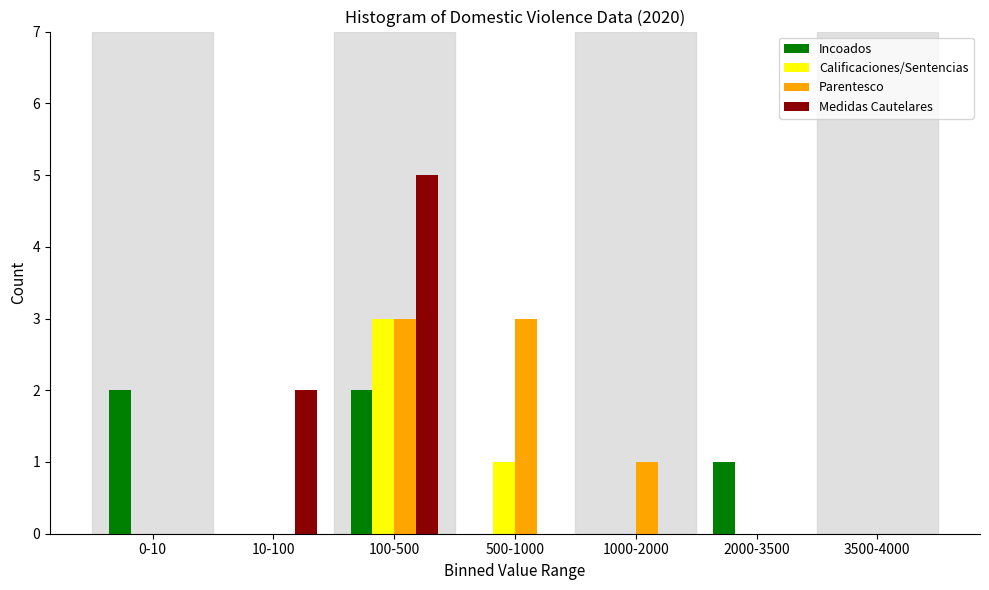

Reading right to left, what are all the values shown in this chart?

Incoados: 3500-4000=0	2000-3500=1	1000-2000=0	500-1000=0	100-500=2	10-100=0	0-10=2
Calificaciones/Sentencias: 3500-4000=0	2000-3500=0	1000-2000=0	500-1000=1	100-500=3	10-100=0	0-10=0
Parentesco: 3500-4000=0	2000-3500=0	1000-2000=1	500-1000=3	100-500=3	10-100=0	0-10=0
Medidas Cautelares: 3500-4000=0	2000-3500=0	1000-2000=0	500-1000=0	100-500=5	10-100=2	0-10=0